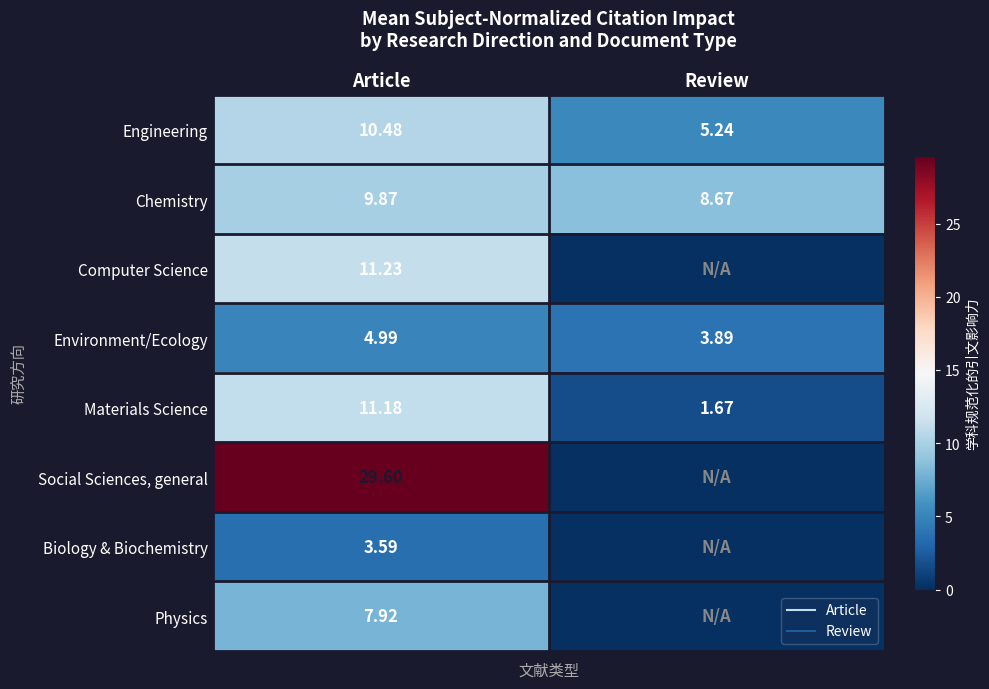

Count the number of data series in this chart.

8